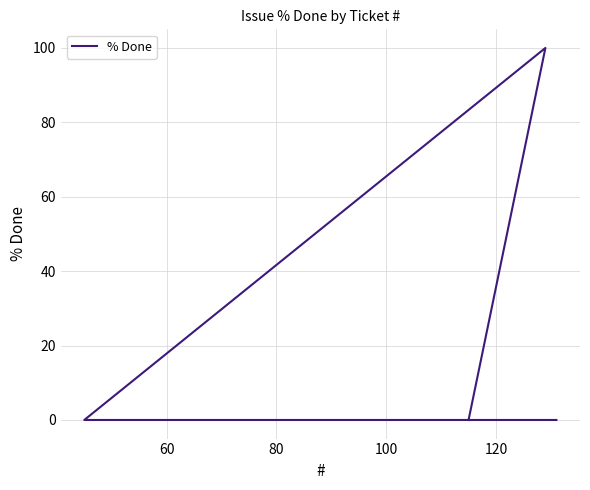

Count the values in the range 0 to 100.

4